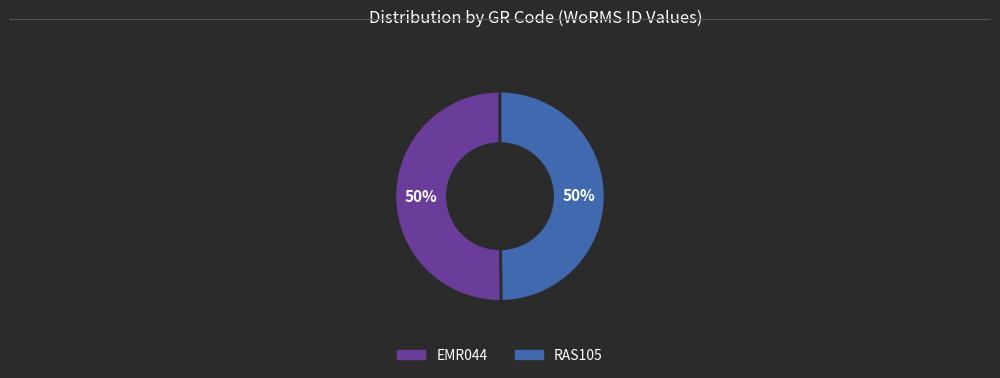

The RAS105 slice represents 44% of the pie. True or false?

False